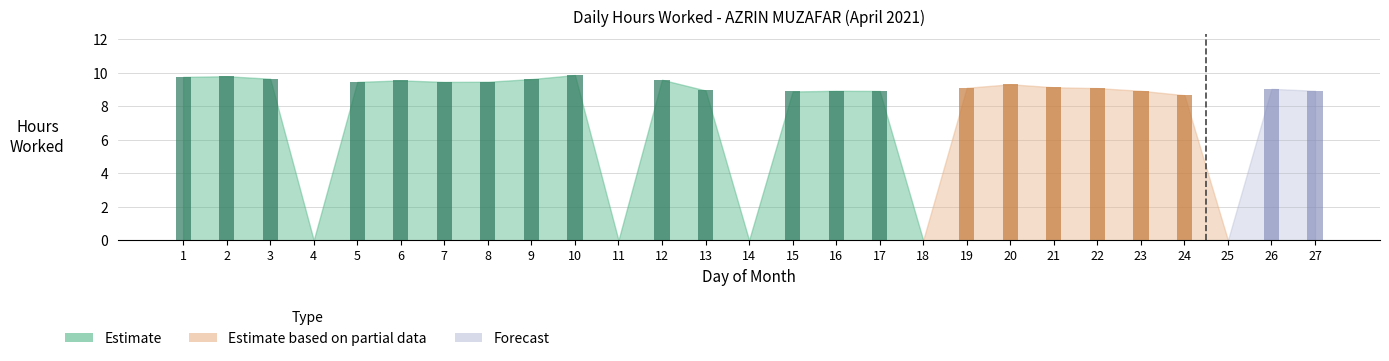

Where is the data nearest to the value 4?

4